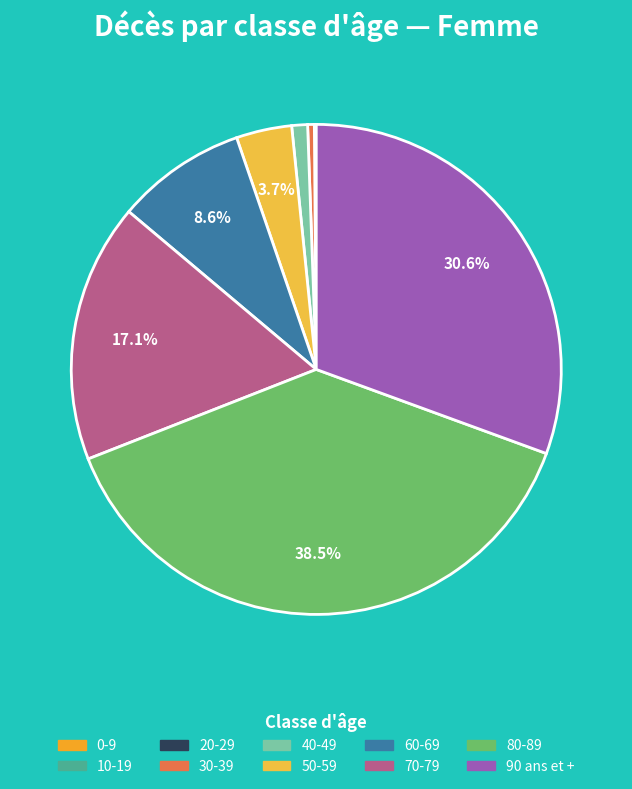

What percentage is NOT represented by 40-49?

99.0%